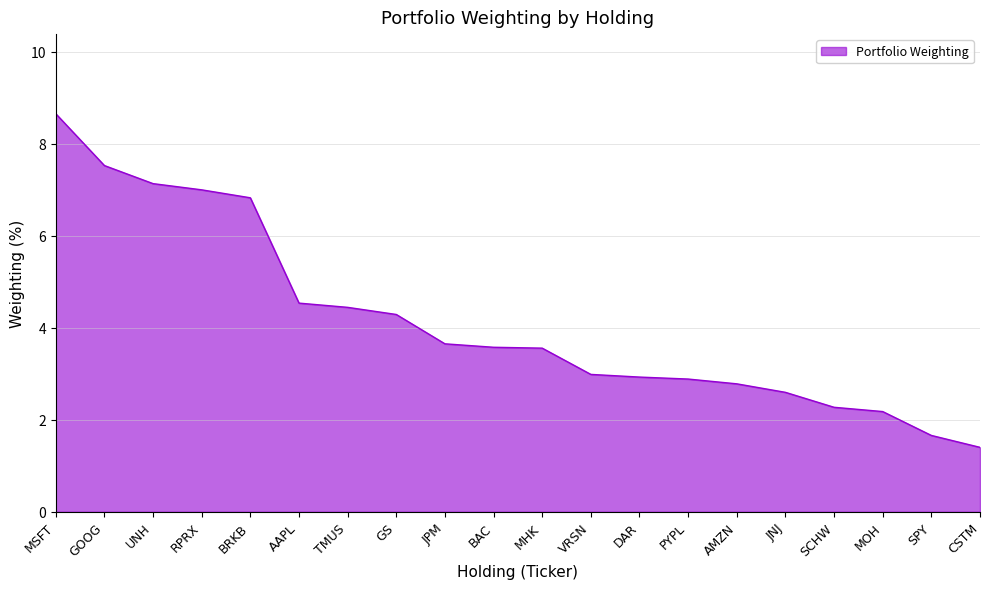

What is the average value?

4.1